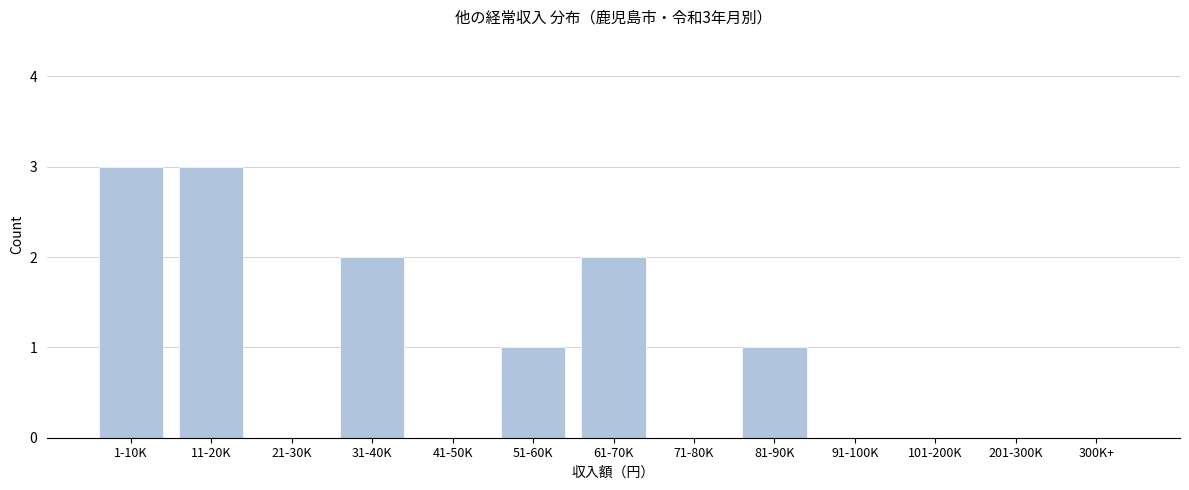

Reading right to left, transcribe all the data shown in this chart.

300K+=0	201-300K=0	101-200K=0	91-100K=0	81-90K=1	71-80K=0	61-70K=2	51-60K=1	41-50K=0	31-40K=2	21-30K=0	11-20K=3	1-10K=3